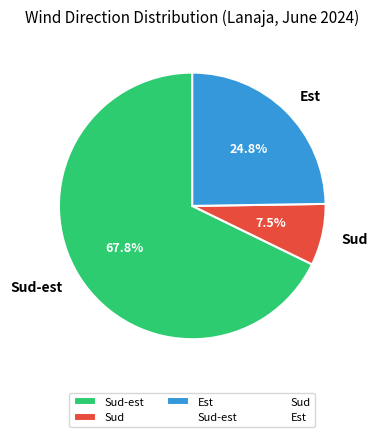

How many slices are in this pie chart?

3